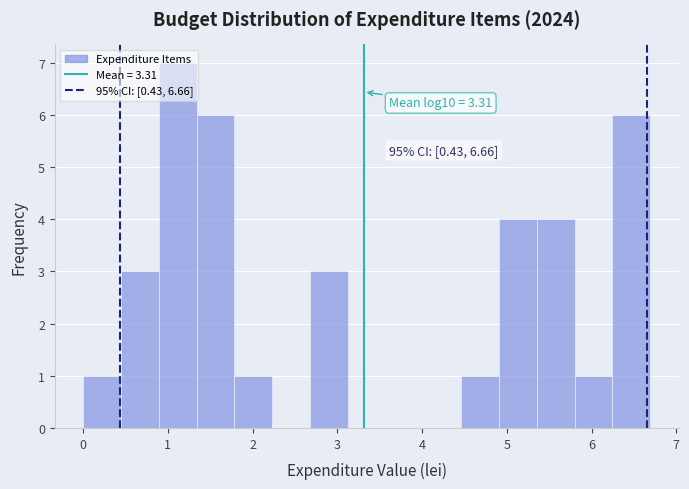

Over which range of the x-axis is the bar tallest?

0.9 to 1.3